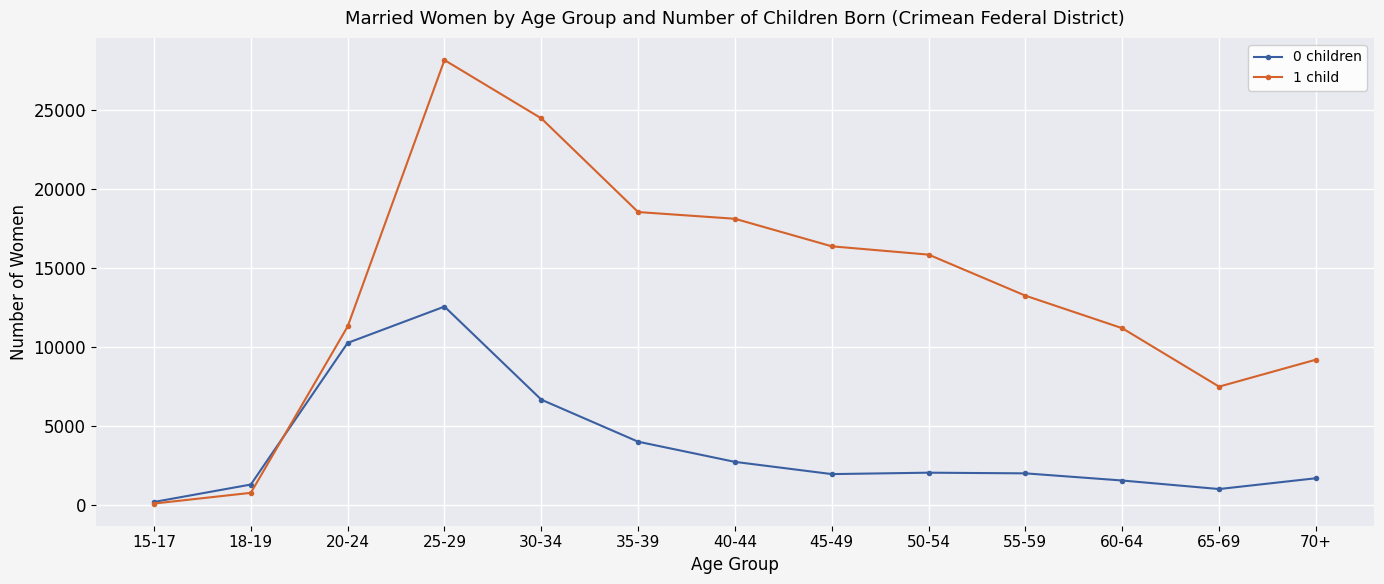

What is the total value across all series at 50-54?

17944